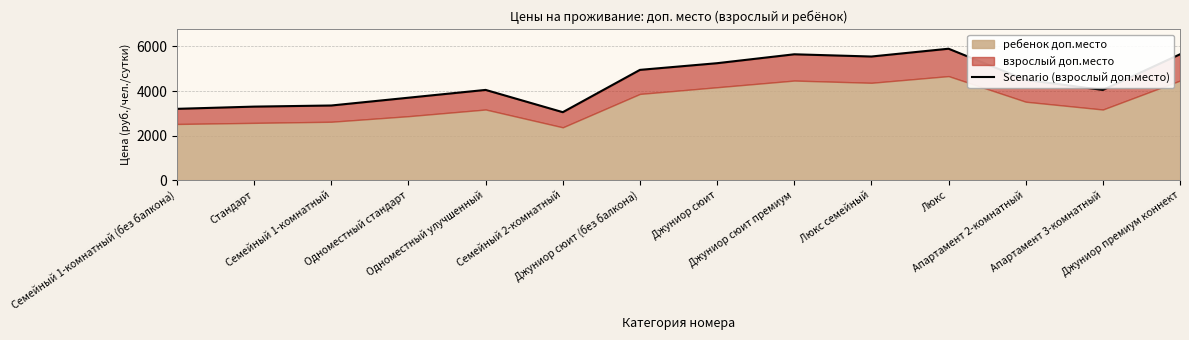

What is the ratio of the value at Апартамент 2-комнатный to the value at Люкс семейный?

0.8